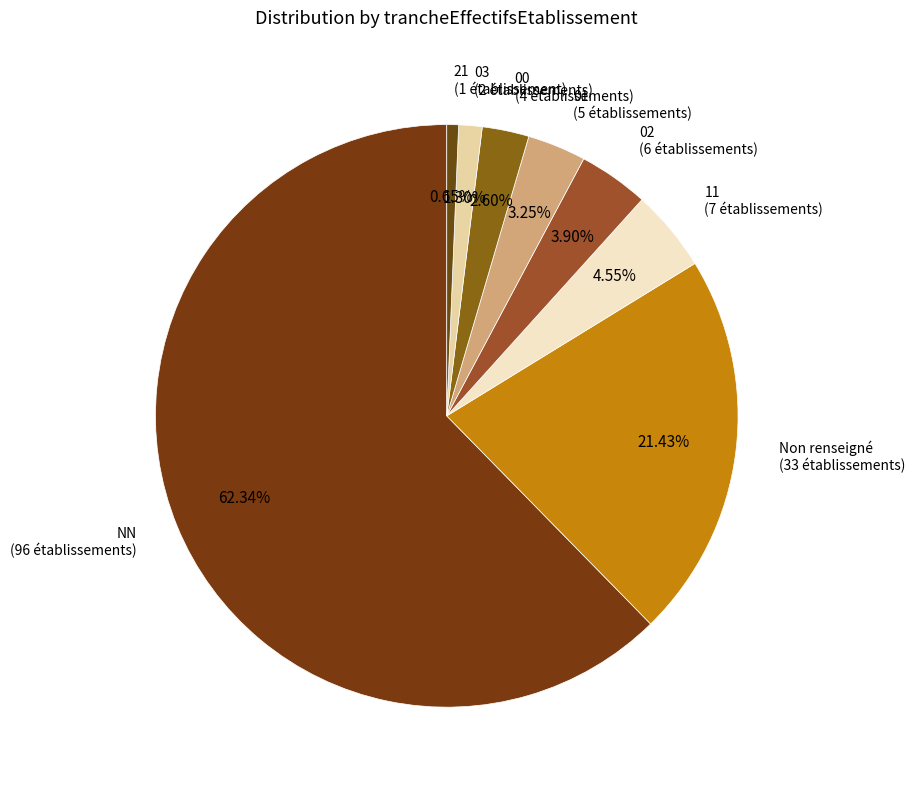

To the nearest percent, what is the average slice percentage?

12%